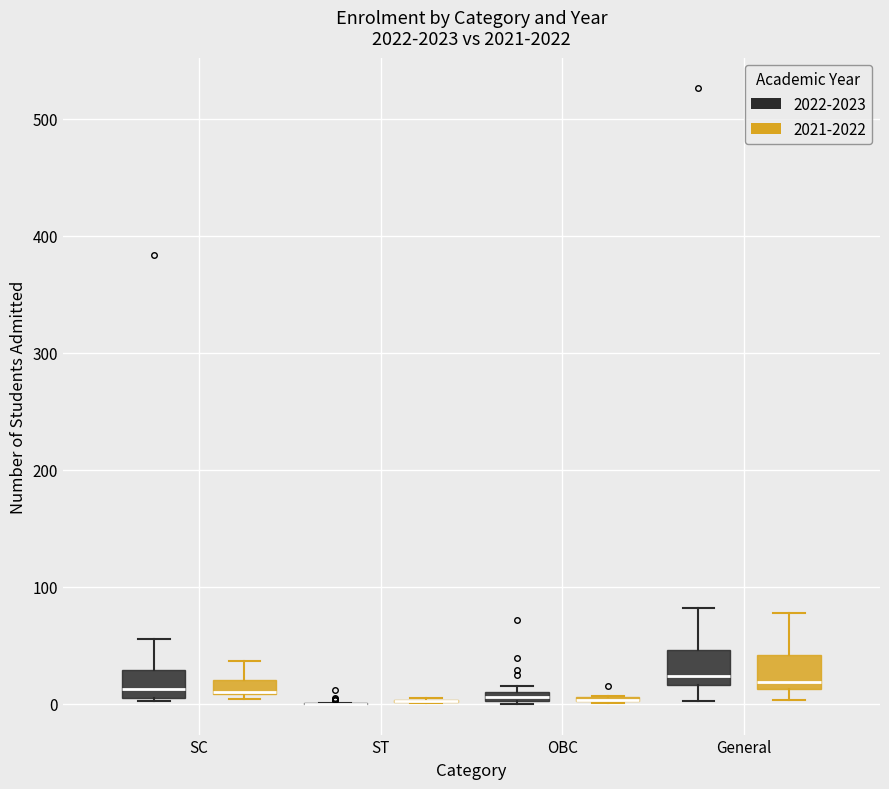

Where is the upper edge of the box for OBC (2021-2022) on the y-axis? The values are not printed on the chart, so give them approximately, as read against the axis.

10